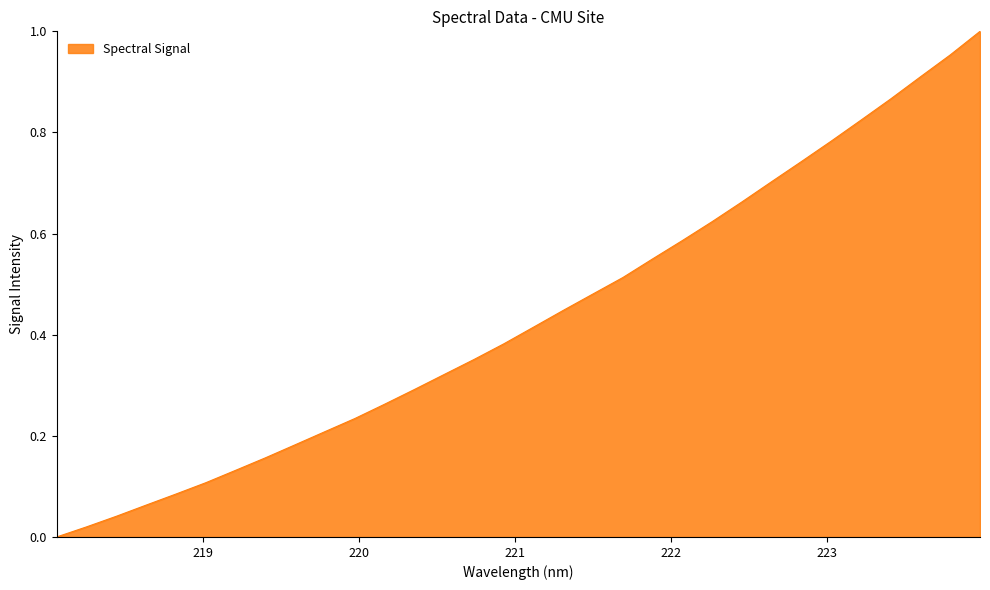

Is this an area chart (filled region under the line)?

Yes